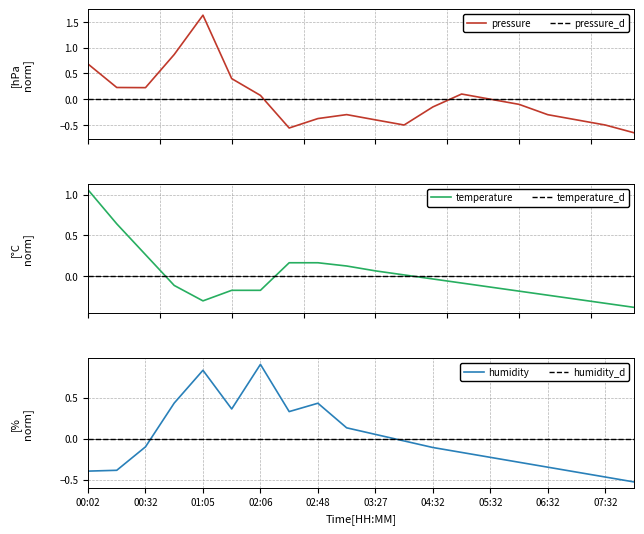

What is the lowest value of the temperature series?

-0.4